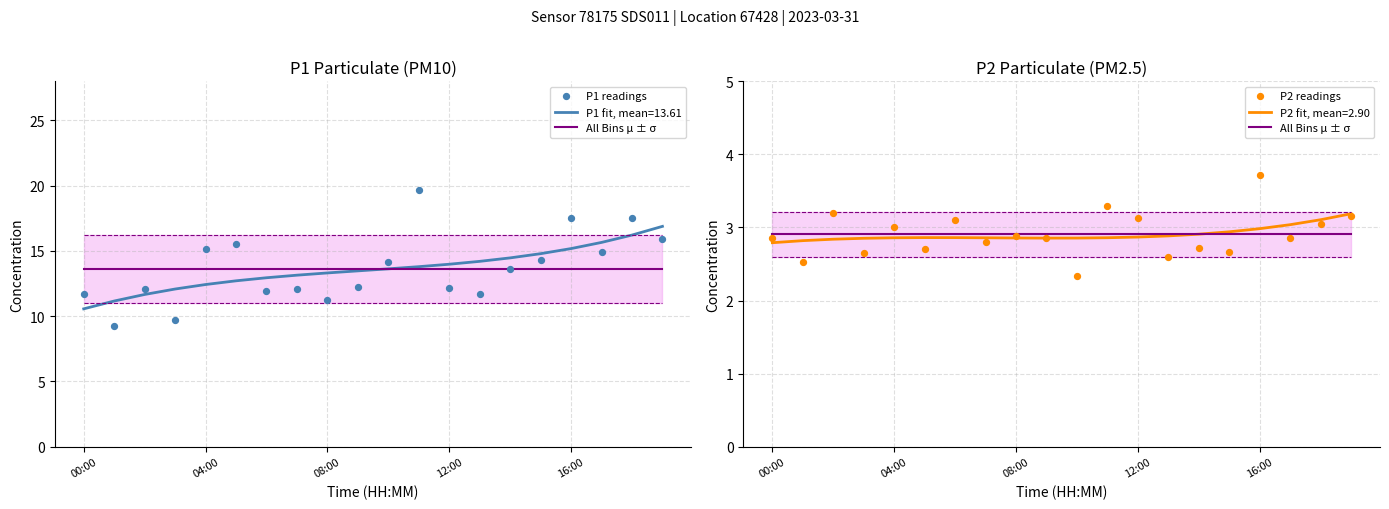

Which series has the largest total across all categories?

P1 readings